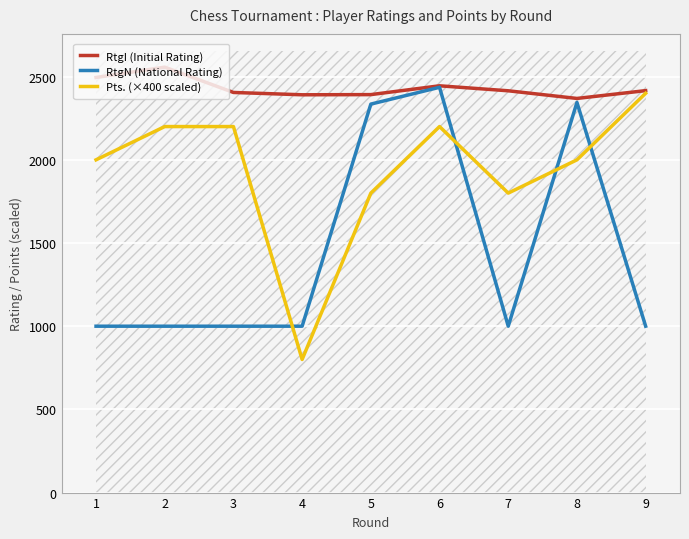

What is the sum of all RtgN (National Rating) values?

13116